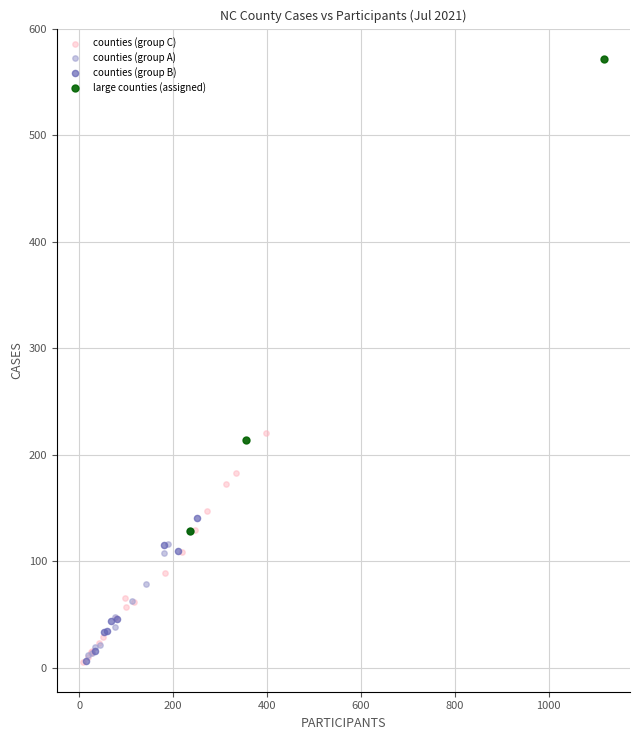

Which series has the widest spread of Y values?

counties (group C)